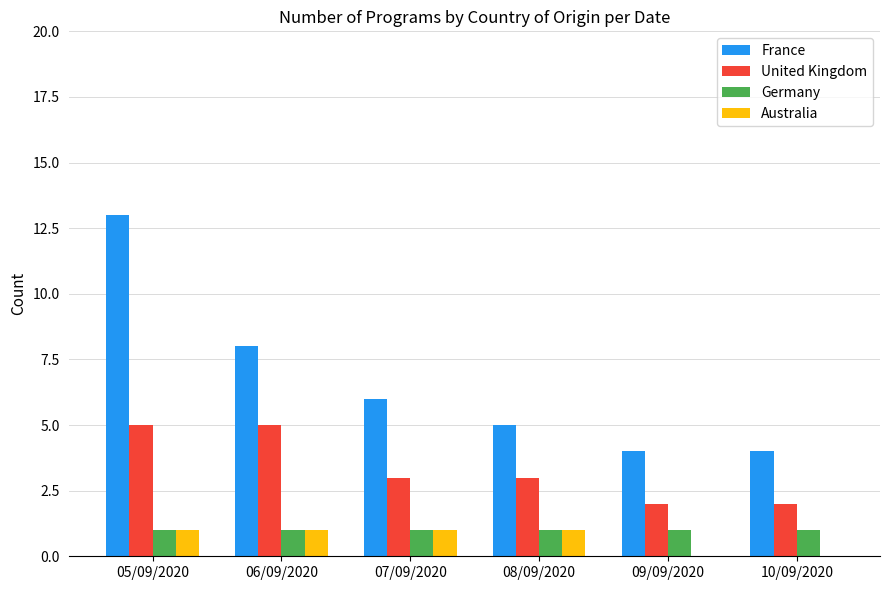

What is the sum of all France values?

40